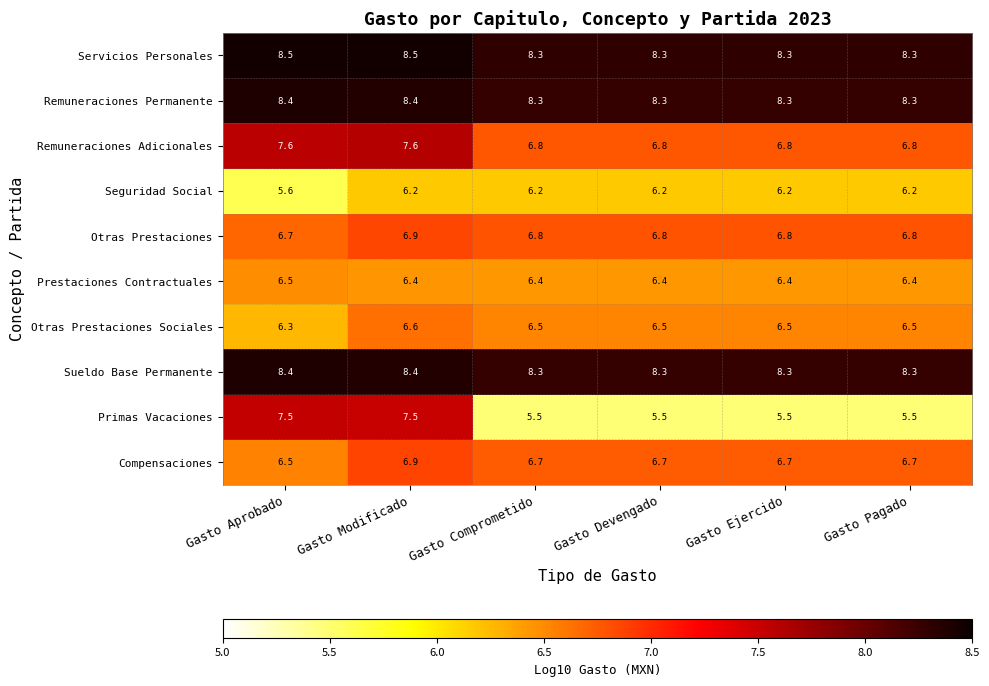

The value of Otras Prestaciones at Gasto Pagado is 6.8. True or false?

True